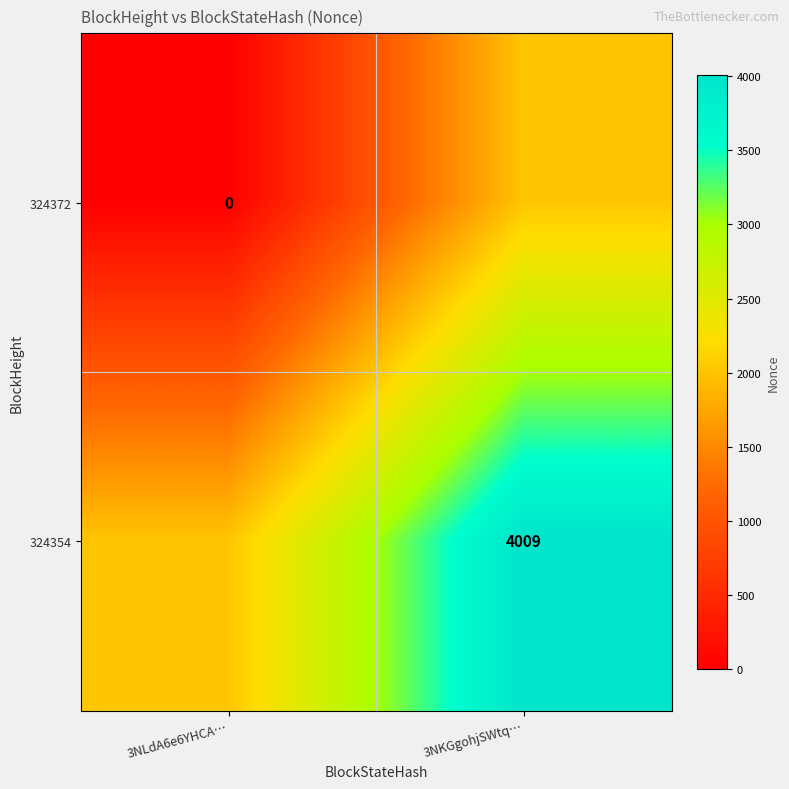

Is the value of 324372 at 3NLdA6e6YHCA… greater than the value of 324354 at 3NKGgohjSWtq…?

No